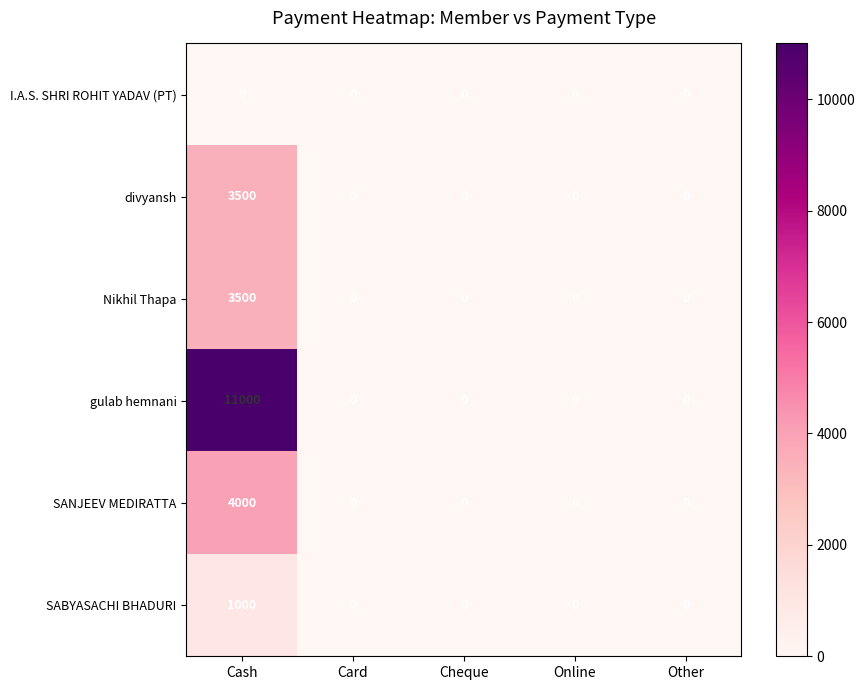

How many data points does each series have?

5